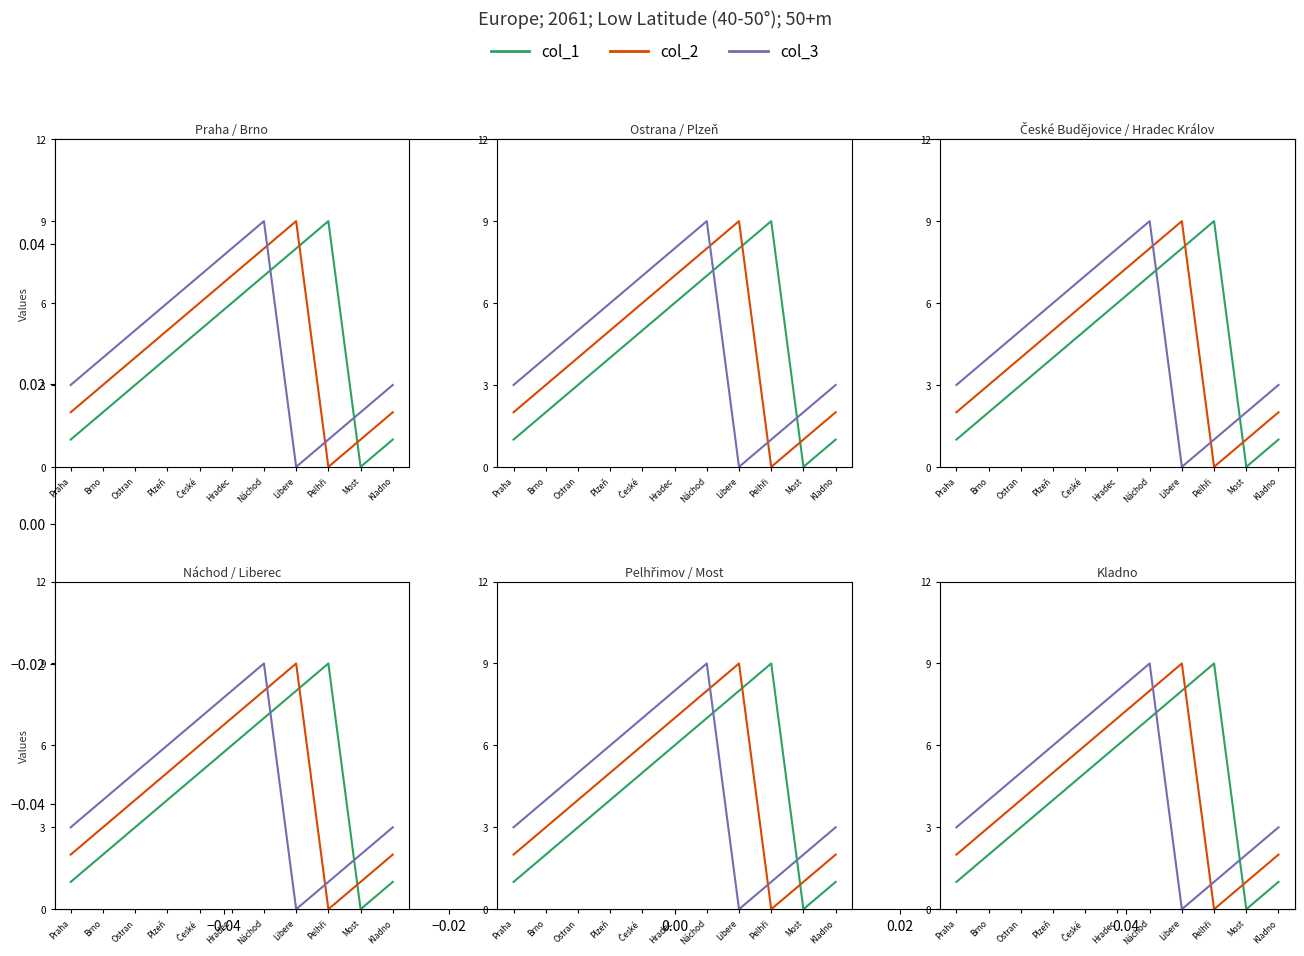

List the series in order of their overall mean, lowest first.

col_1, col_2, col_3